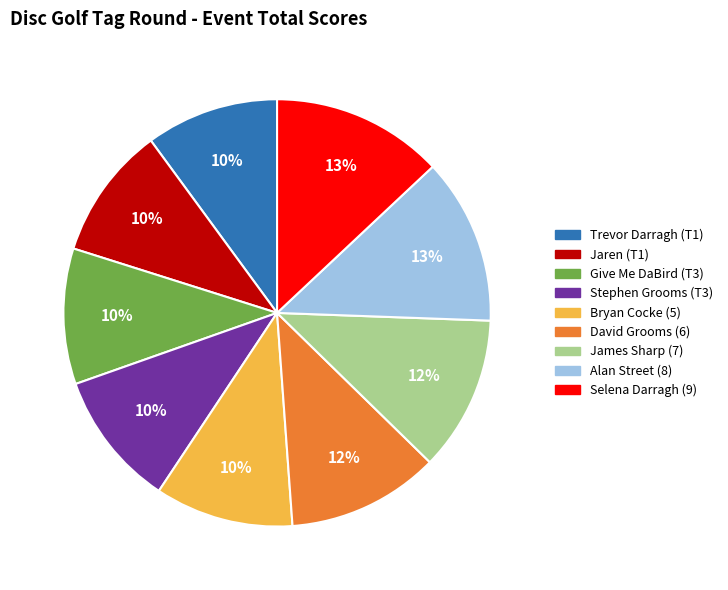

Combined, do Selena Darragh (9) and Jaren (T1) account for over 50%?

No